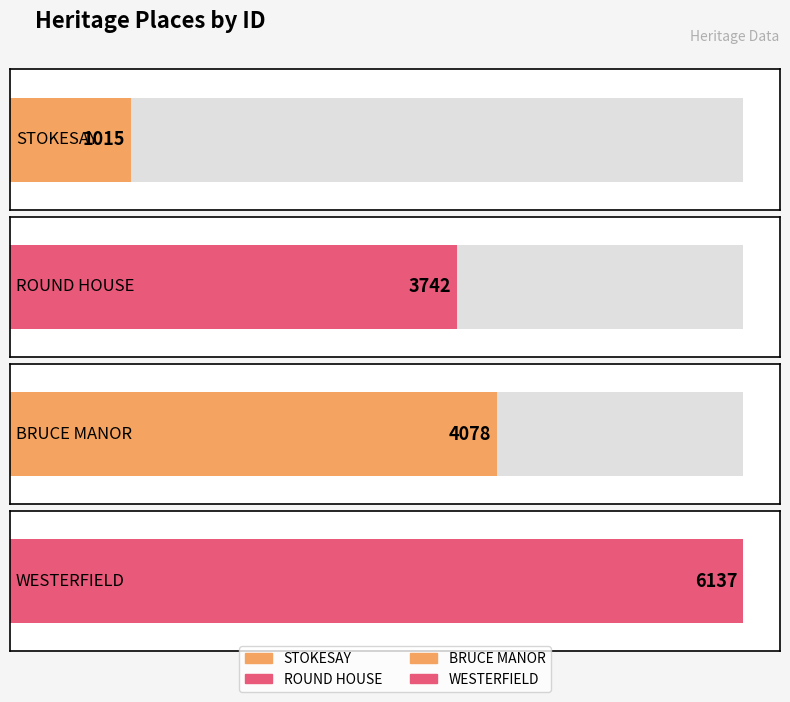

Are the bars grouped side by side (vs. stacked)?

No